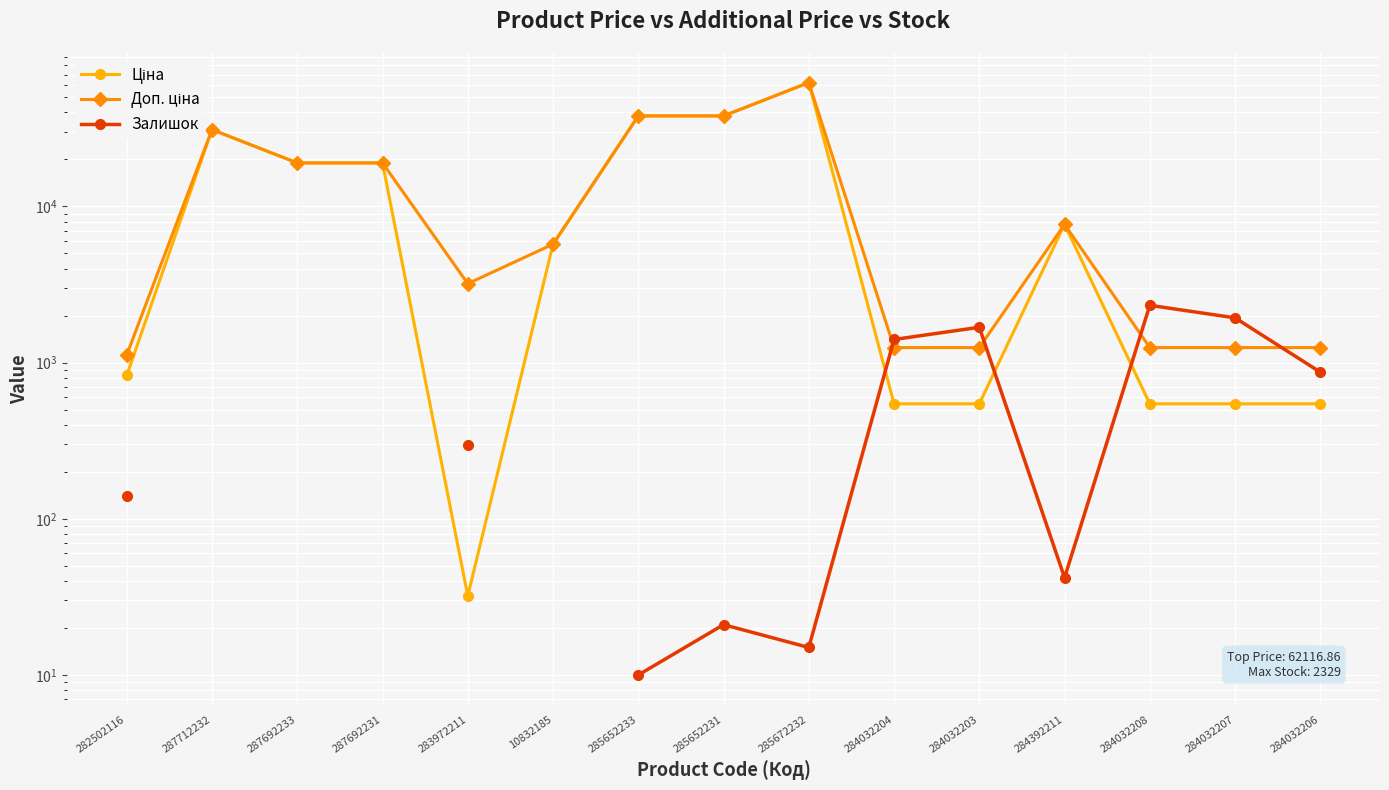

How many lines are shown in the chart?

3